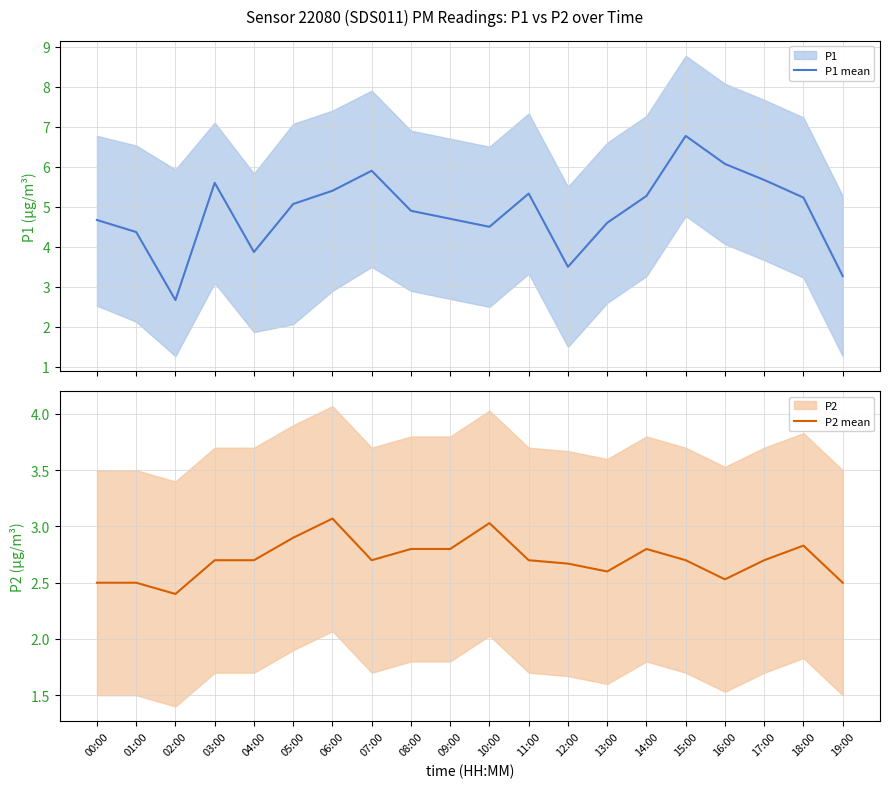

What is the sum of the P1 mean values at 10:00 and 14:00?

9.8